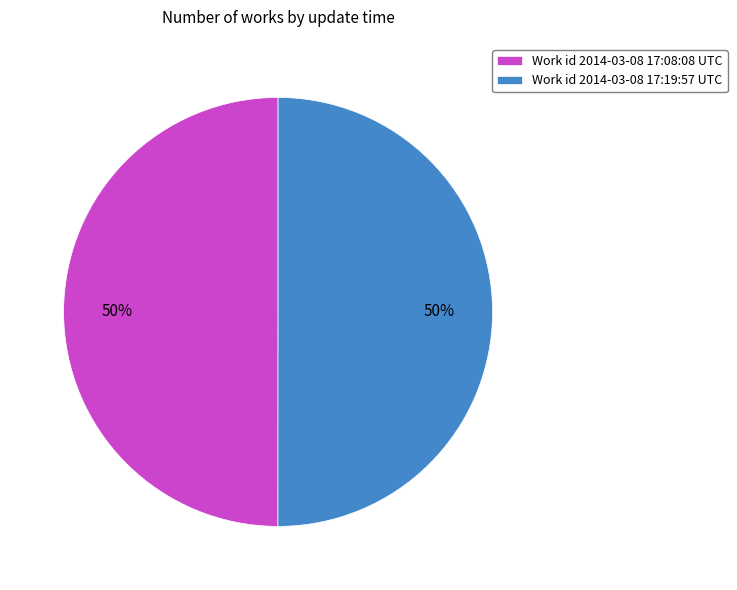

How many slices are in this pie chart?

2